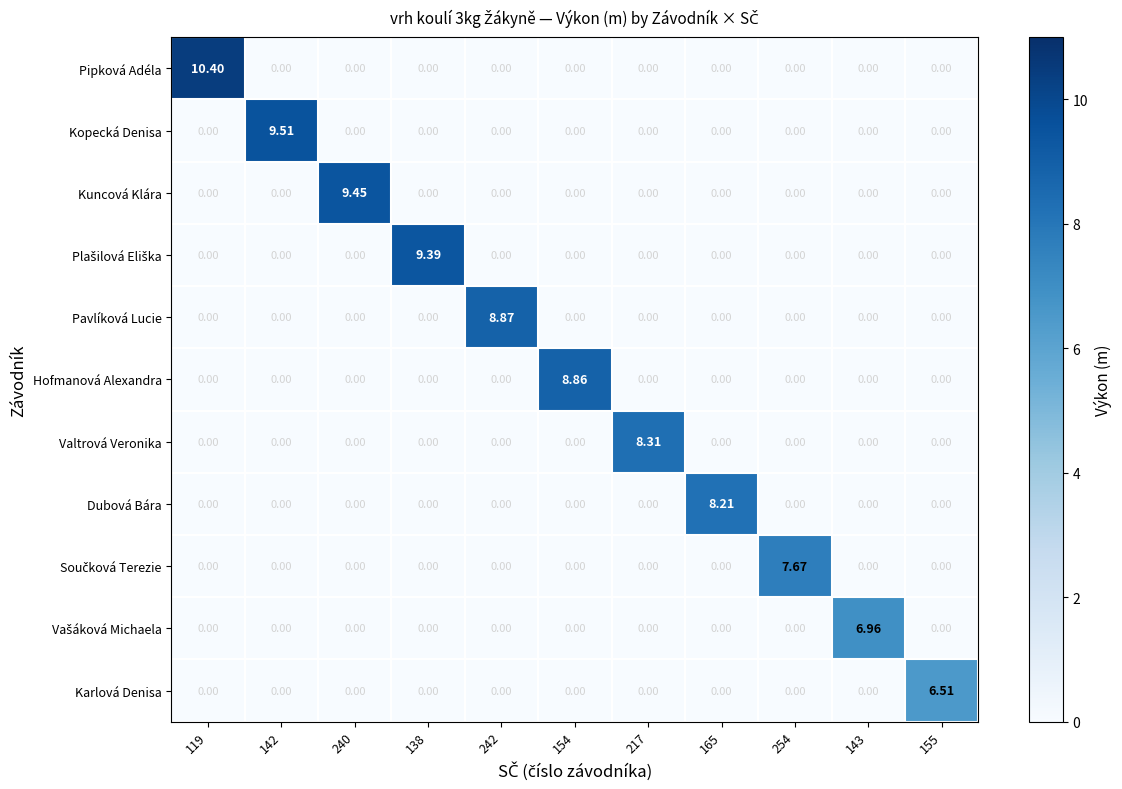

Which series has the widest spread of values?

Pipková Adéla